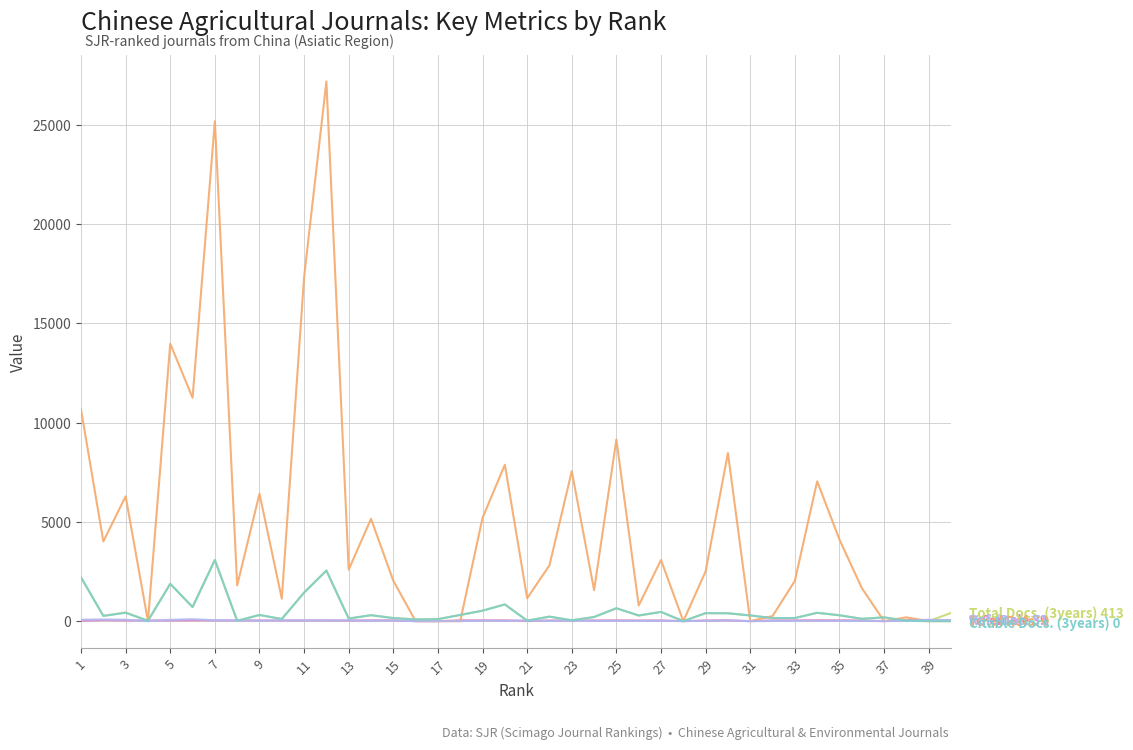

What is the greatest value displayed?

27173